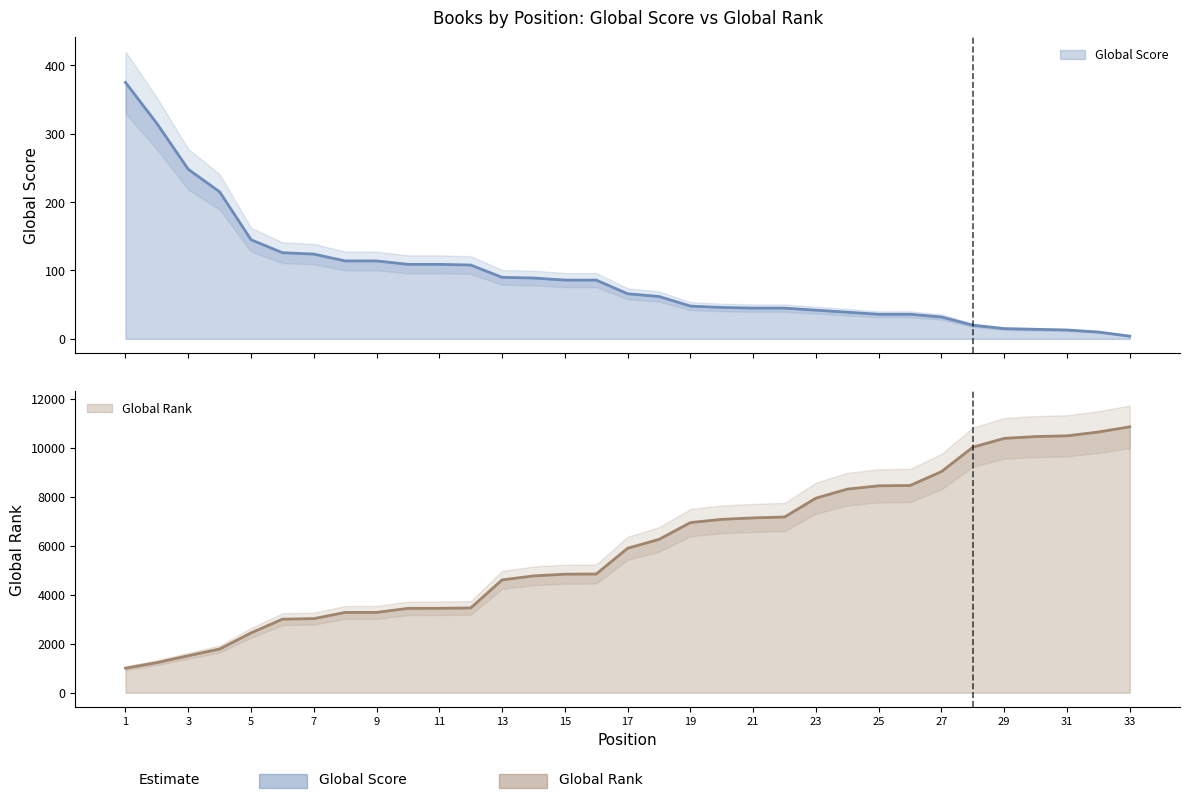

Where does the Global Score series first go above 66?

1